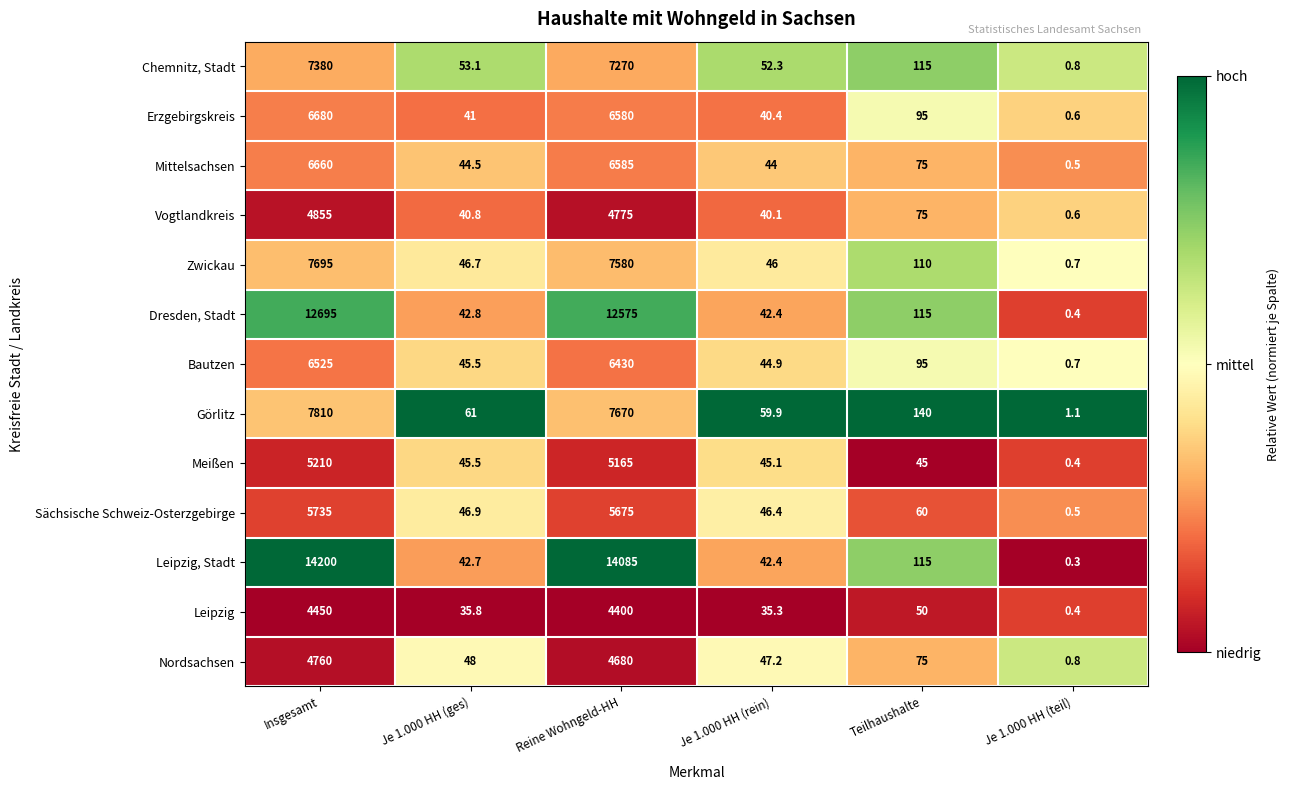

Where does the Chemnitz, Stadt series first go above 115?

Insgesamt